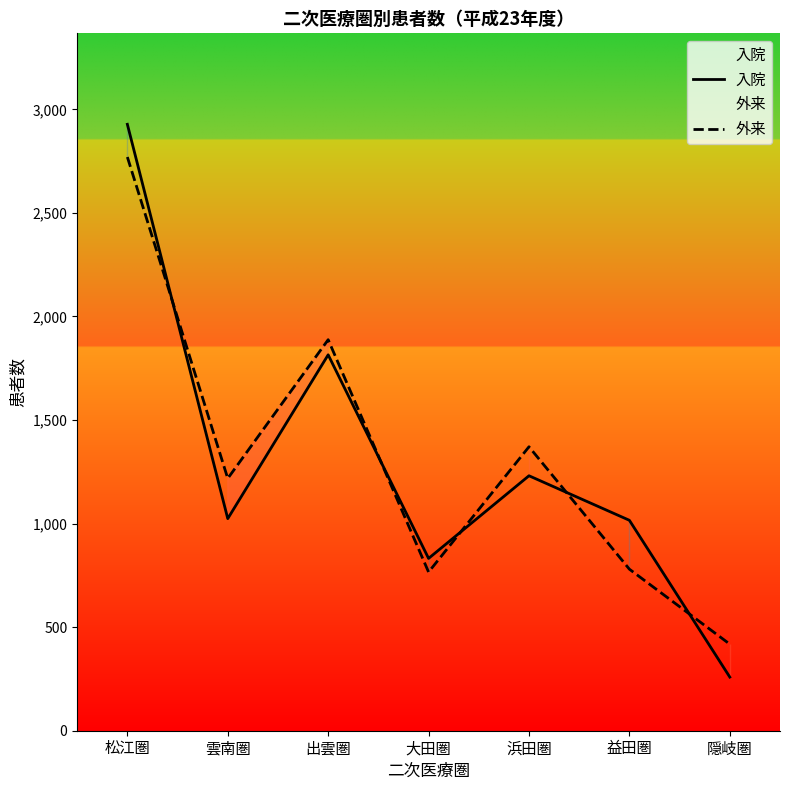

How many interior local valleys does the 外来 series have?

2